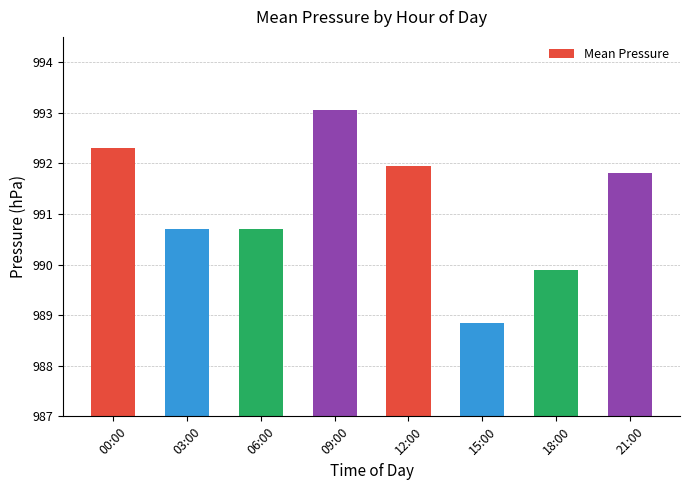

At which label does the data first exceed 991?

00:00